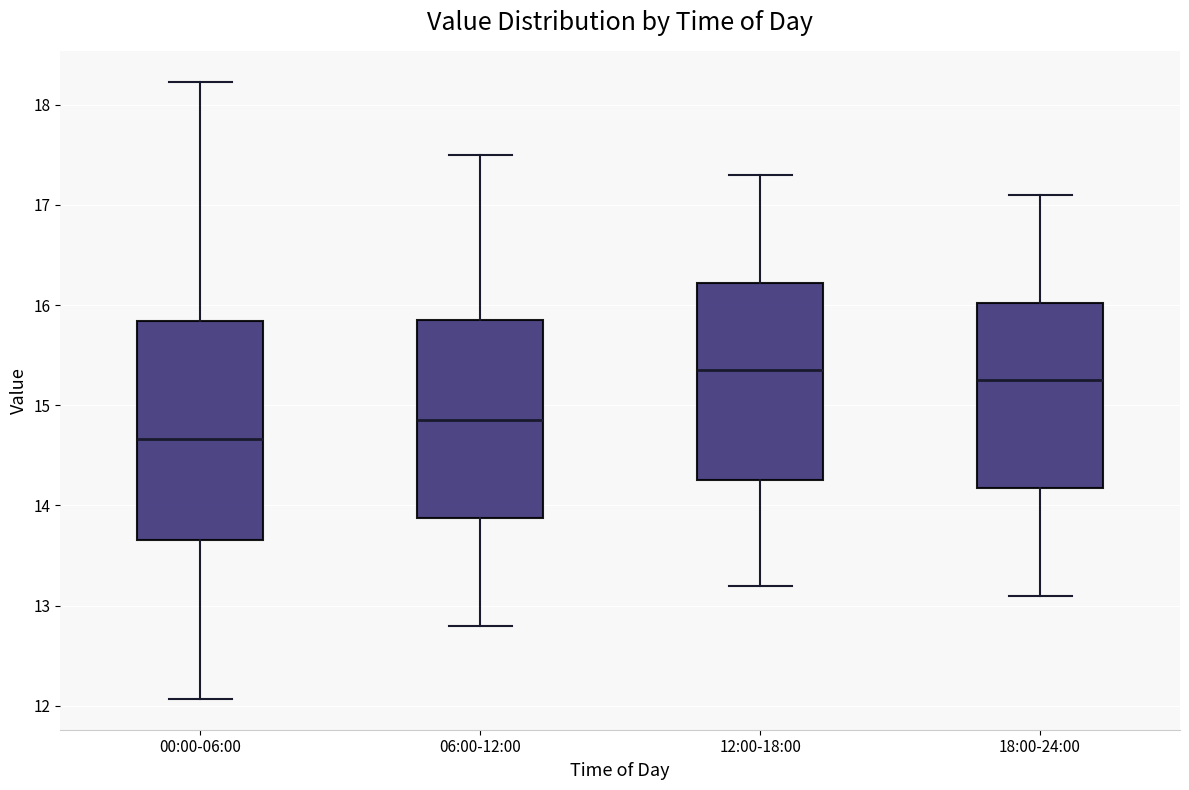

Reading left to right, read every box against the y-axis: the position of its median line, the range the box covers, and the ends of its whiskers. The values are not printed on the chart, so give them approximately, as read against the axis.

00:00-06:00: median 14.7, box 13.7 to 15.8, whiskers 12.1 to 18.2
06:00-12:00: median 14.9, box 13.9 to 15.9, whiskers 12.8 to 17.5
12:00-18:00: median 15.4, box 14.3 to 16.2, whiskers 13.2 to 17.3
18:00-24:00: median 15.3, box 14.2 to 16.0, whiskers 13.1 to 17.1